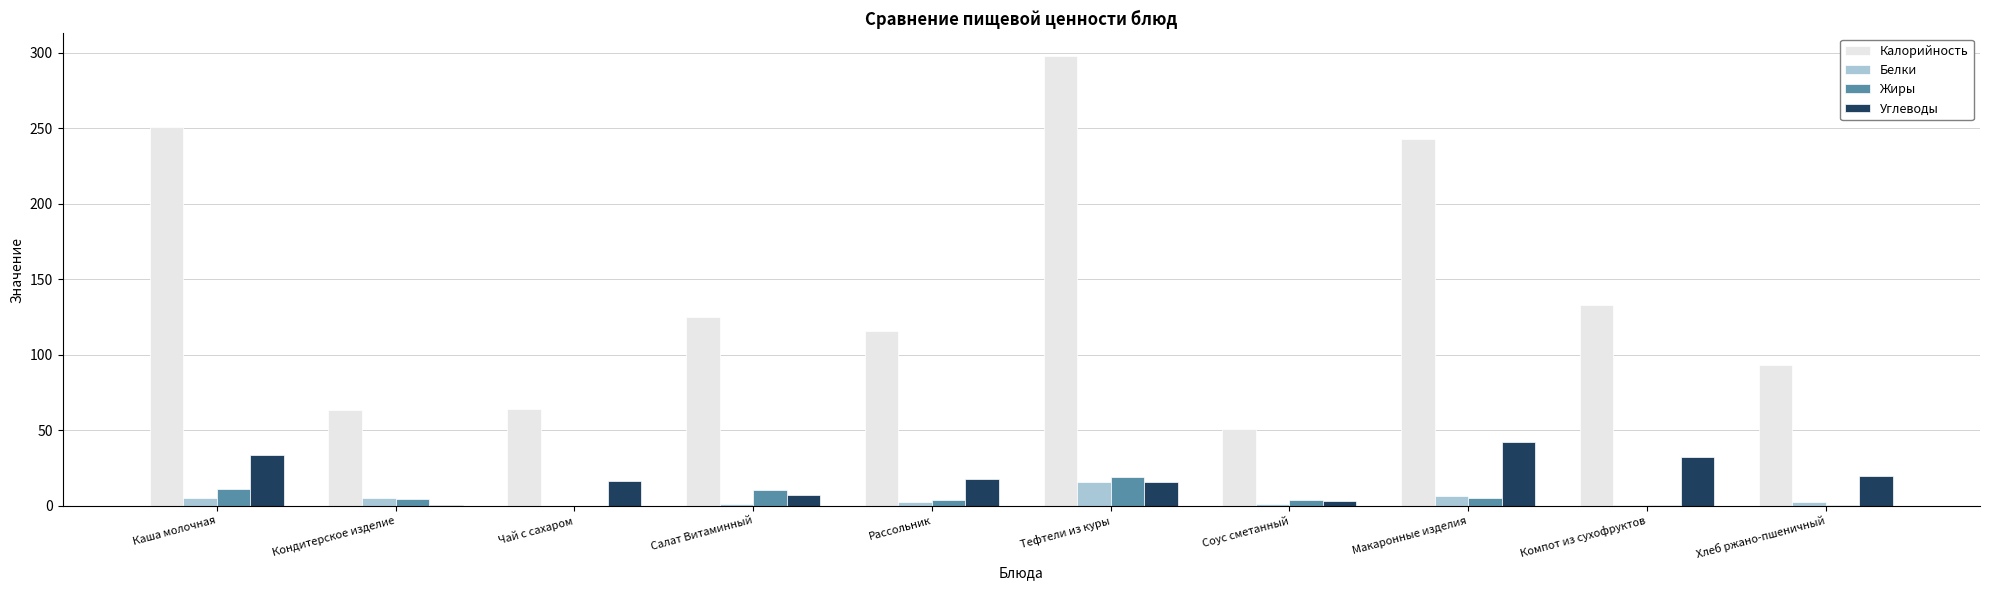

Is the value of Углеводы at Каша молочная greater than the value of Калорийность at Рассольник?

No